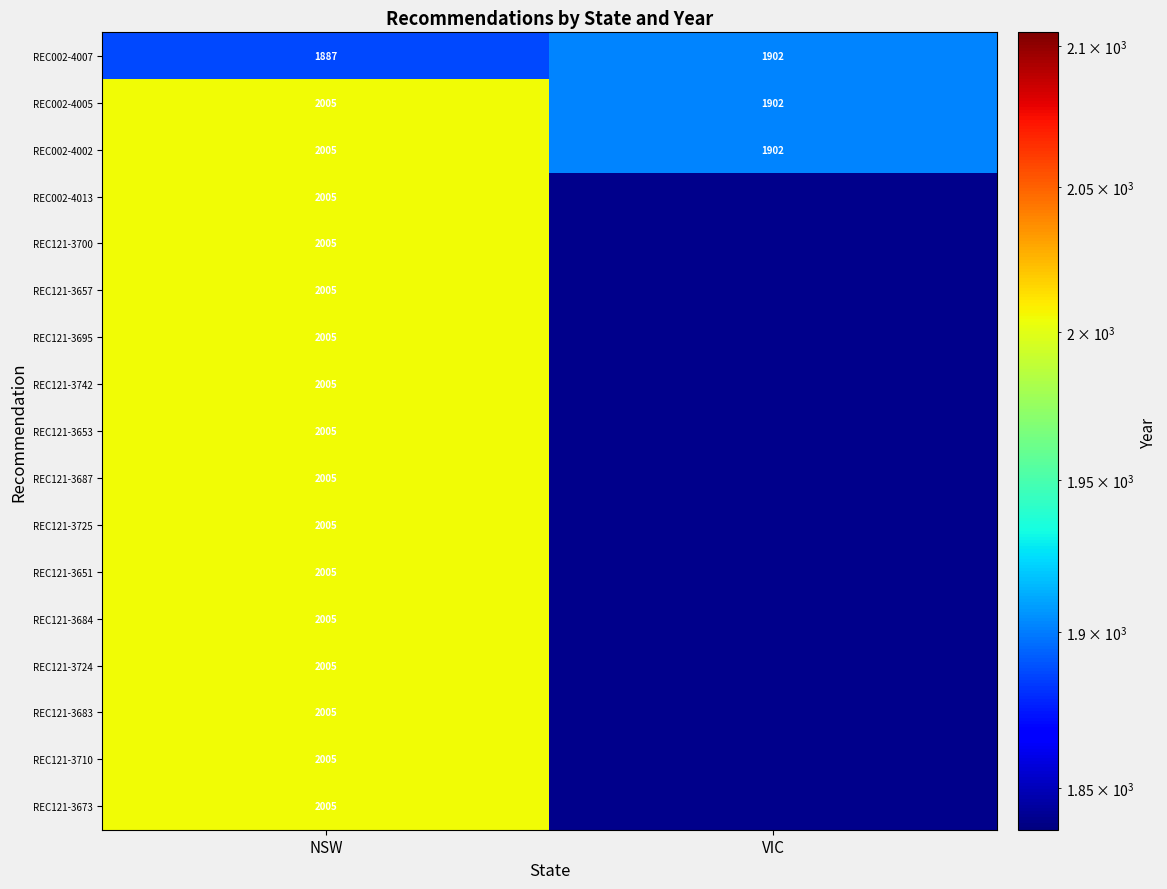

Where is REC002-4002 nearest to the value 1953?

VIC